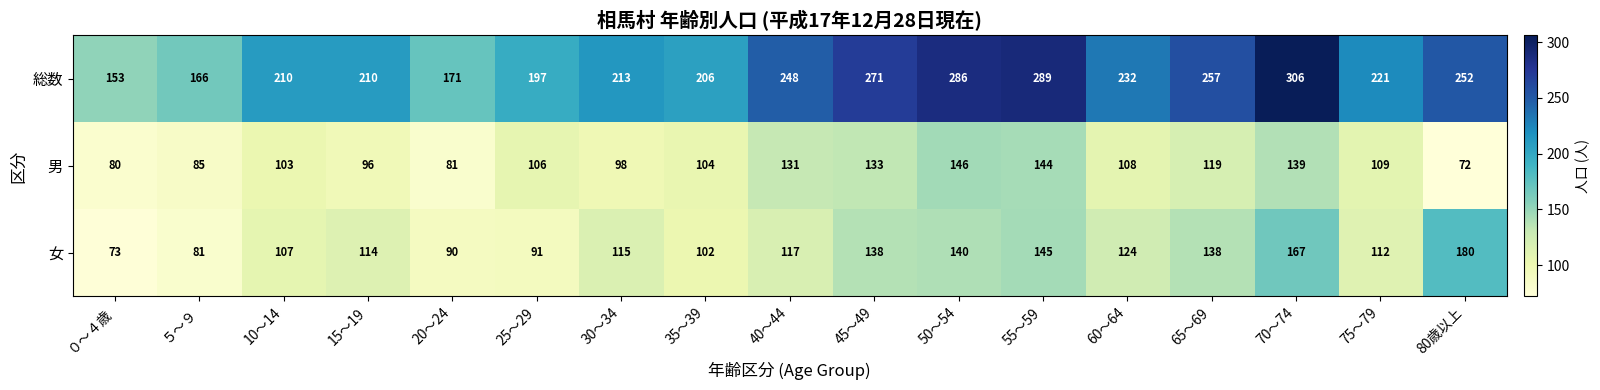

Is it true that 総数 equals 308 at 30～34?

False